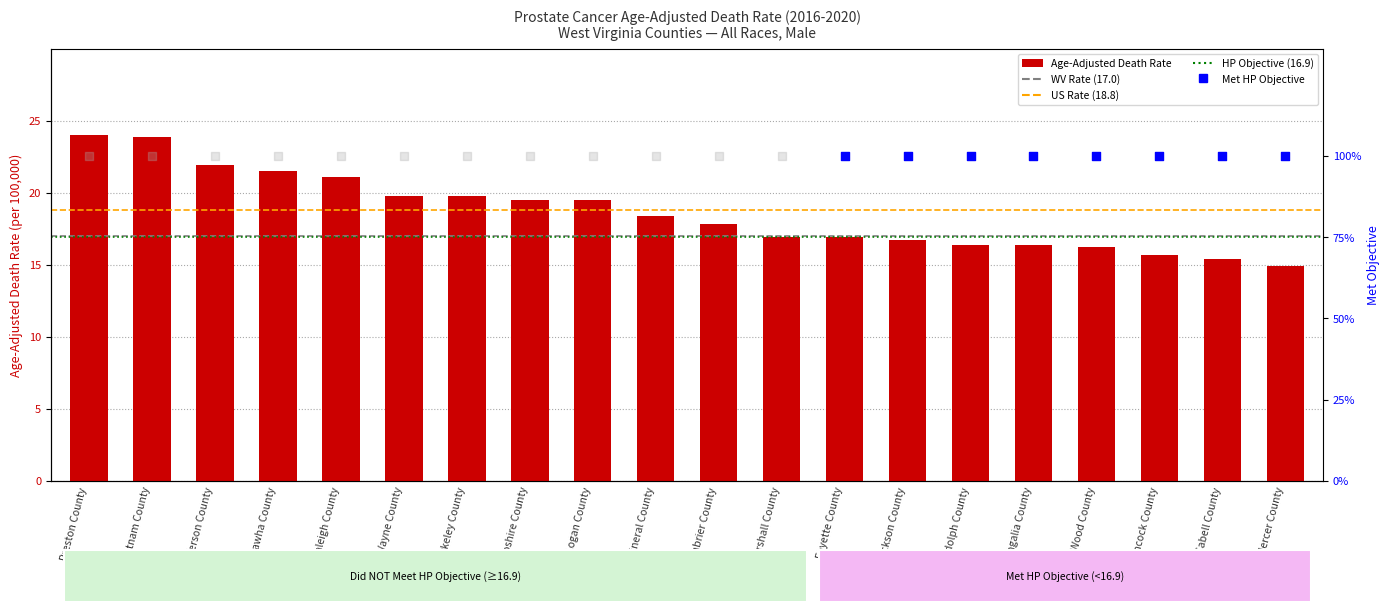

Between Hampshire County and Mercer County, which is larger?

Hampshire County